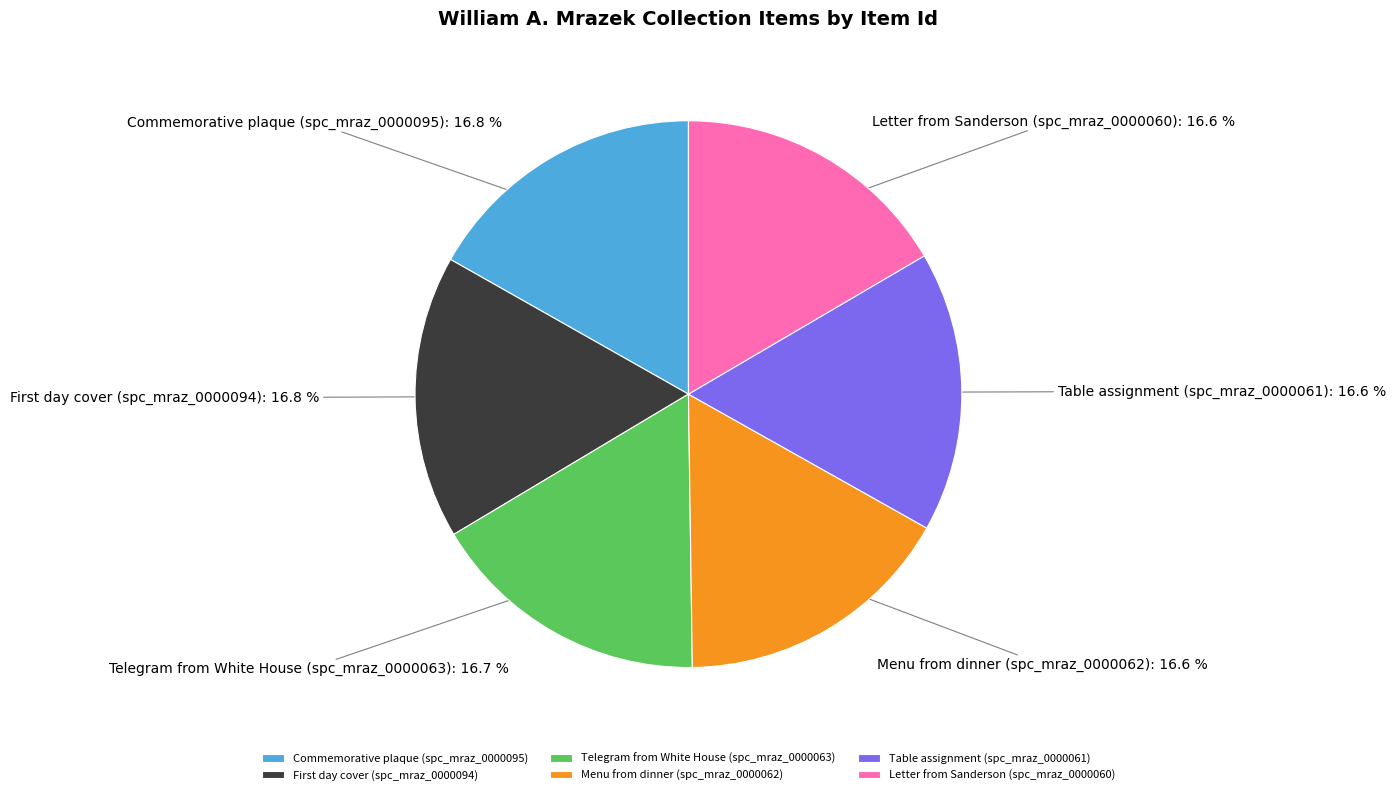

Combined, do Menu from dinner (spc_mraz_0000062) and Commemorative plaque (spc_mraz_0000095) account for over 50%?

No